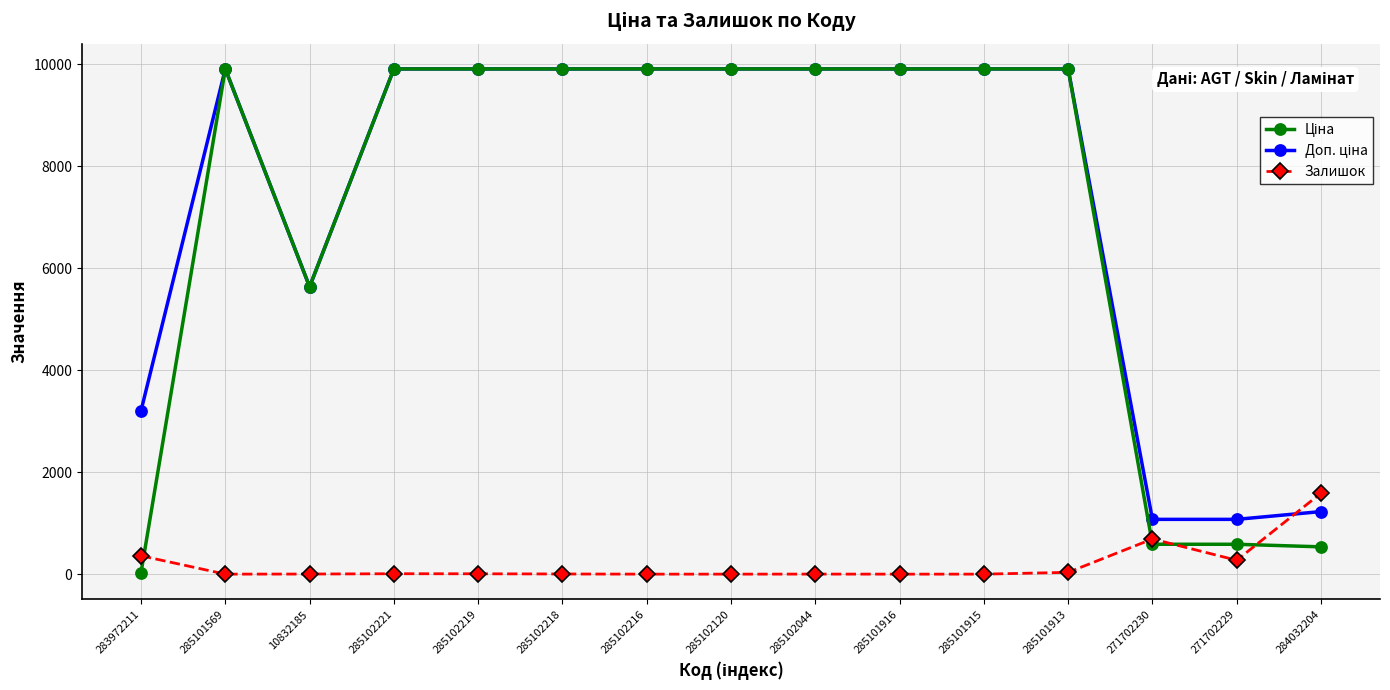

What is the spread (max minus min) of values at 285101916?

9908.5